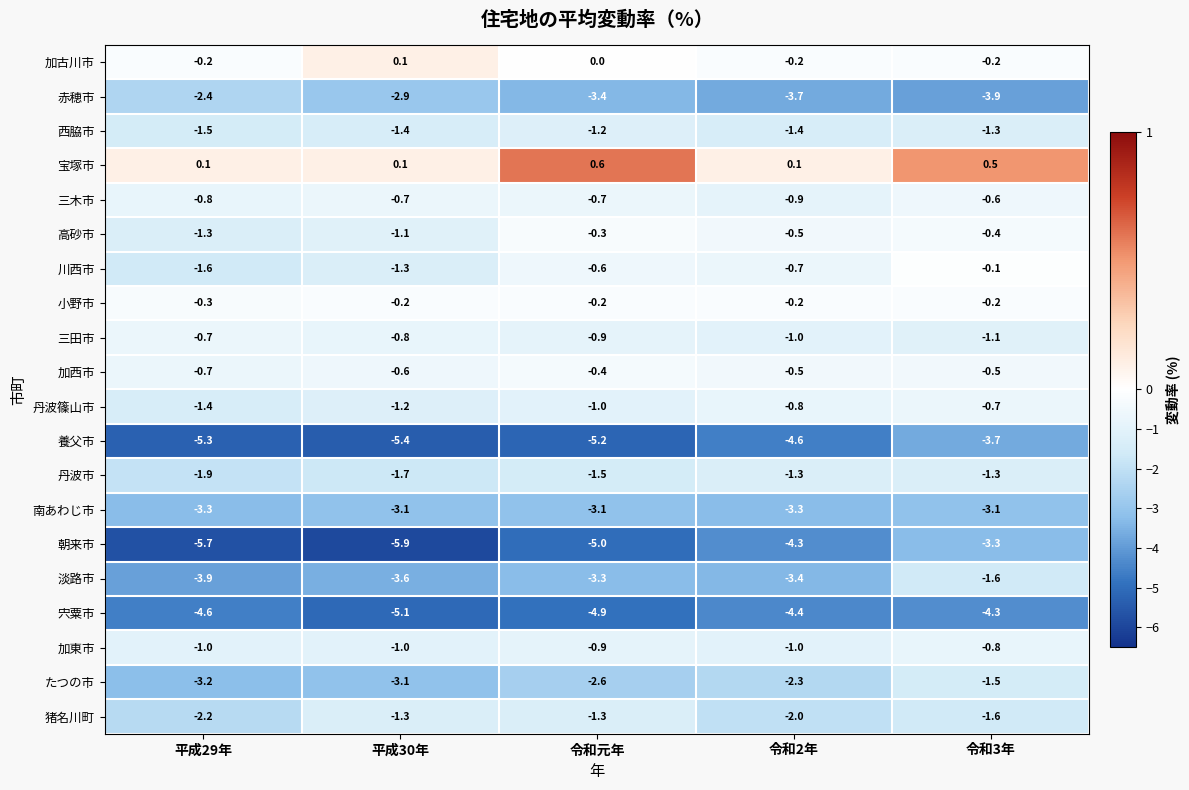

How many distinct data groups are displayed?

20